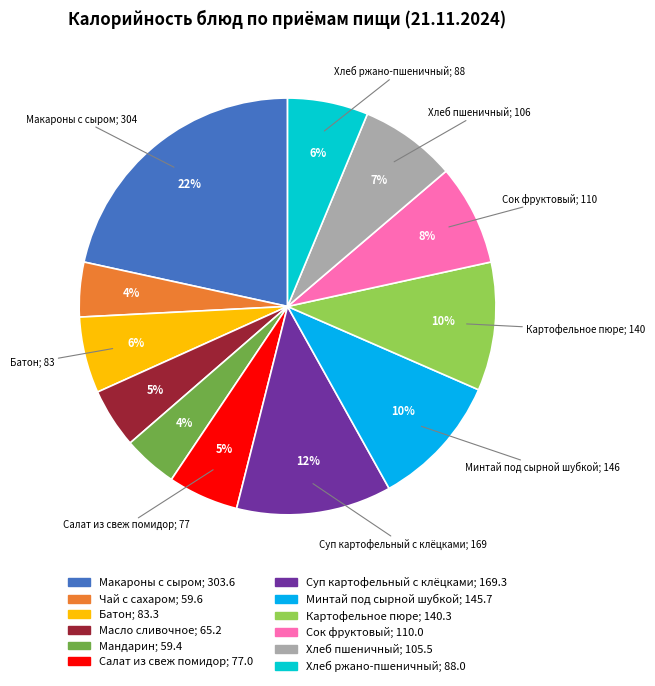

Is there a majority slice in this chart?

No